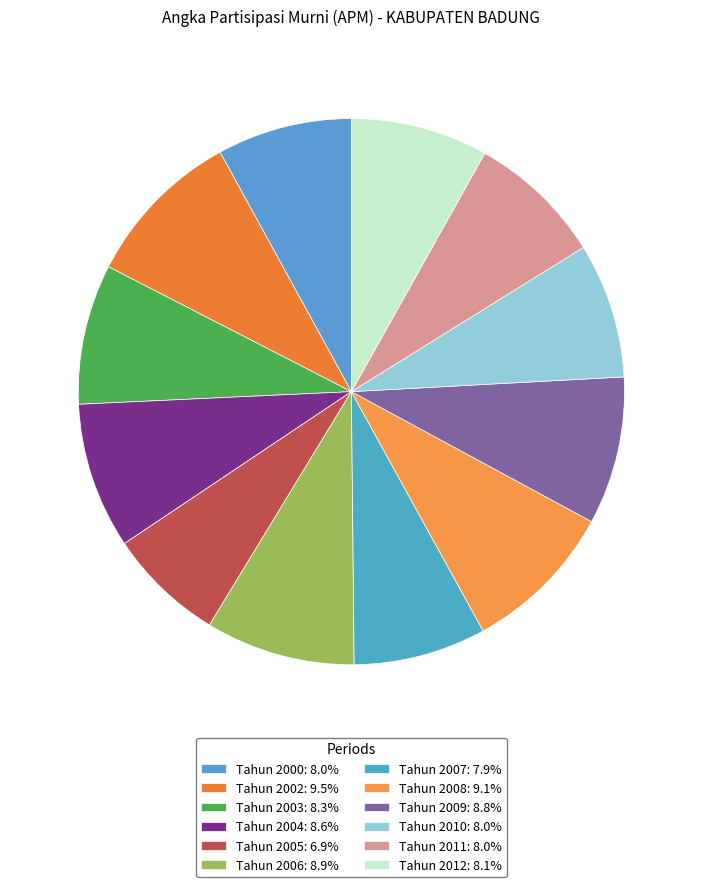

Rank the categories by value from lowest to highest.

Tahun 2005, Tahun 2007, Tahun 2000, Tahun 2010, Tahun 2011, Tahun 2012, Tahun 2003, Tahun 2004, Tahun 2009, Tahun 2006, Tahun 2008, Tahun 2002